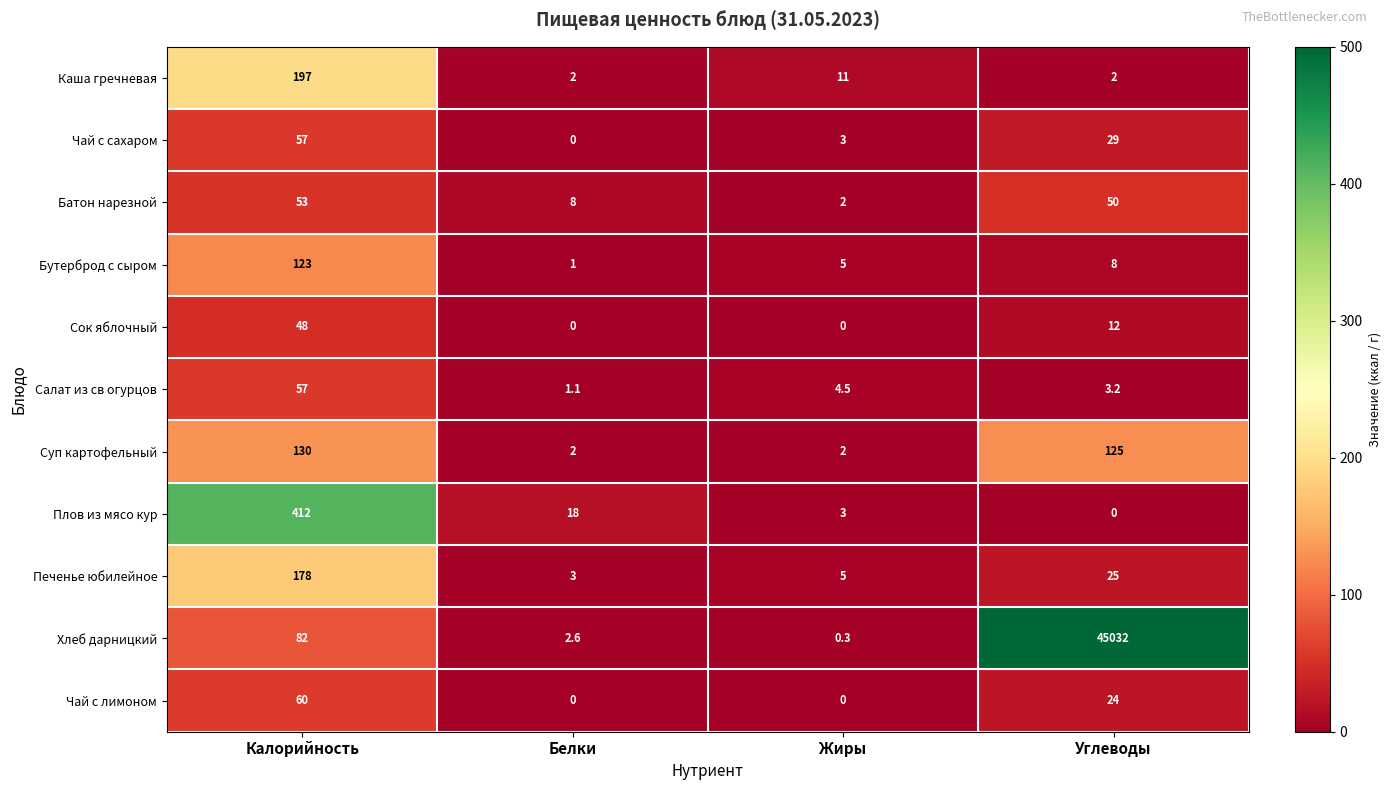

The value of Батон нарезной at Калорийность is 53.0. True or false?

True